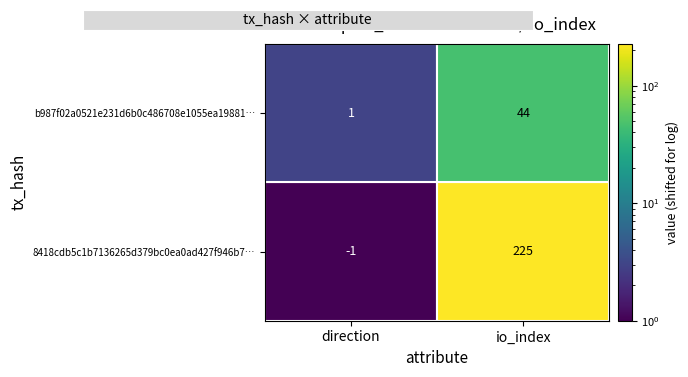

What is the difference between the b987f02a0521e231d6b0c486708e1055ea19881 values at 0 and 1?

43